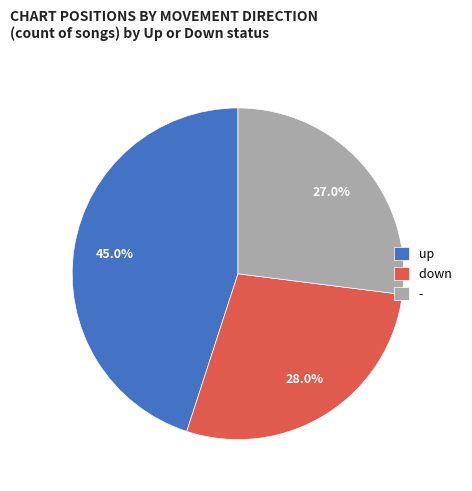

Is it true that up is 45% of the pie?

True